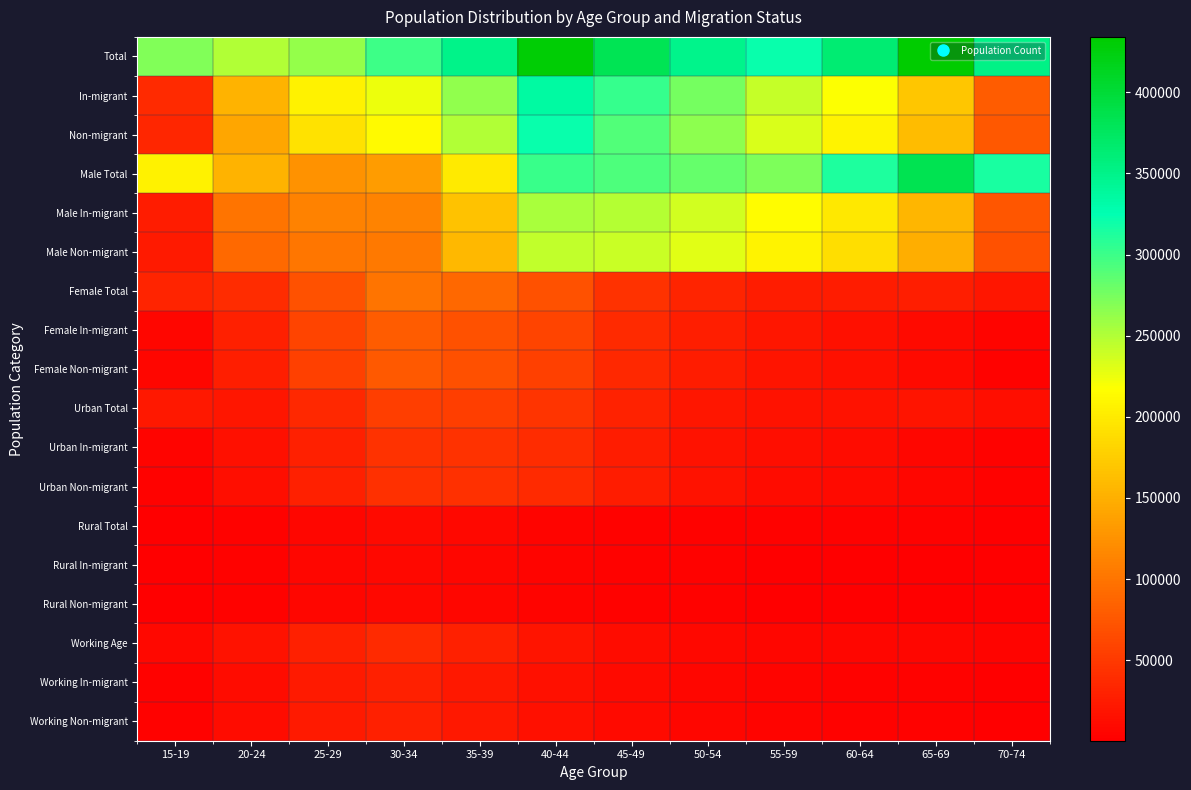

Rank the series by their maximum value, from highest to lowest.

Total, Male Total, In-migrant, Non-migrant, Male In-migrant, Male Non-migrant, Female Total, Female In-migrant, Female Non-migrant, Urban Total, Urban In-migrant, Urban Non-migrant, Working Age, Working In-migrant, Working Non-migrant, Rural Total, Rural In-migrant, Rural Non-migrant